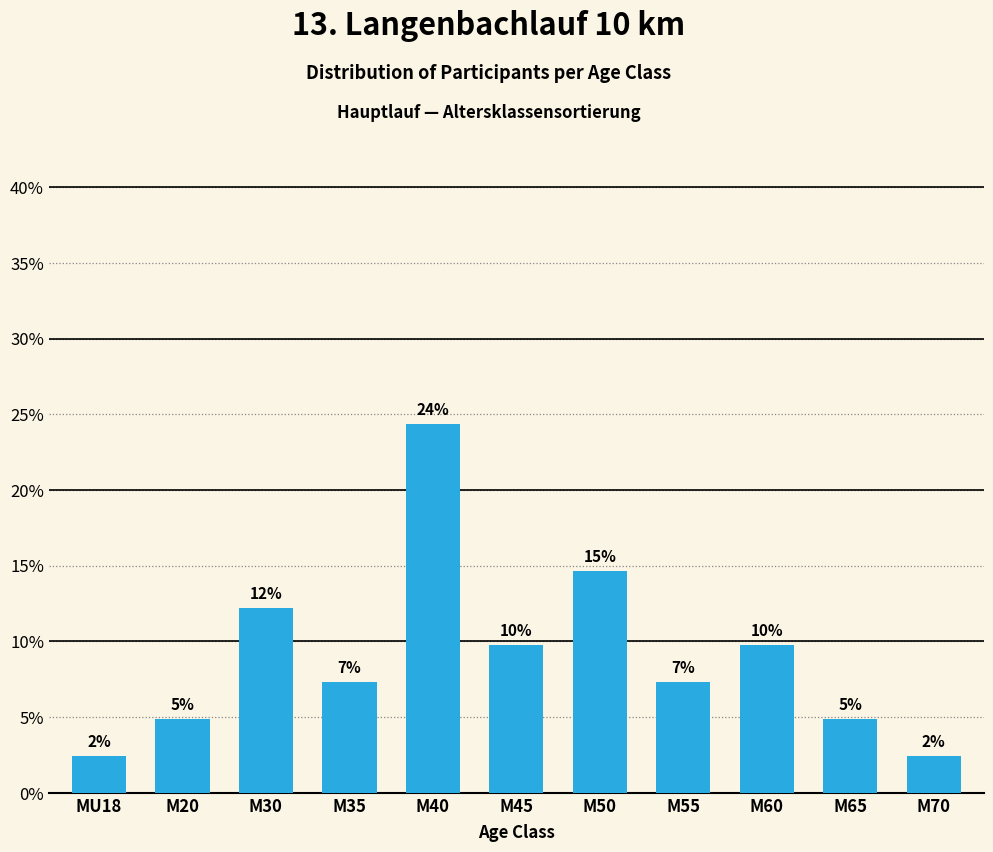

Which label corresponds to the smallest value in the chart?

MU18